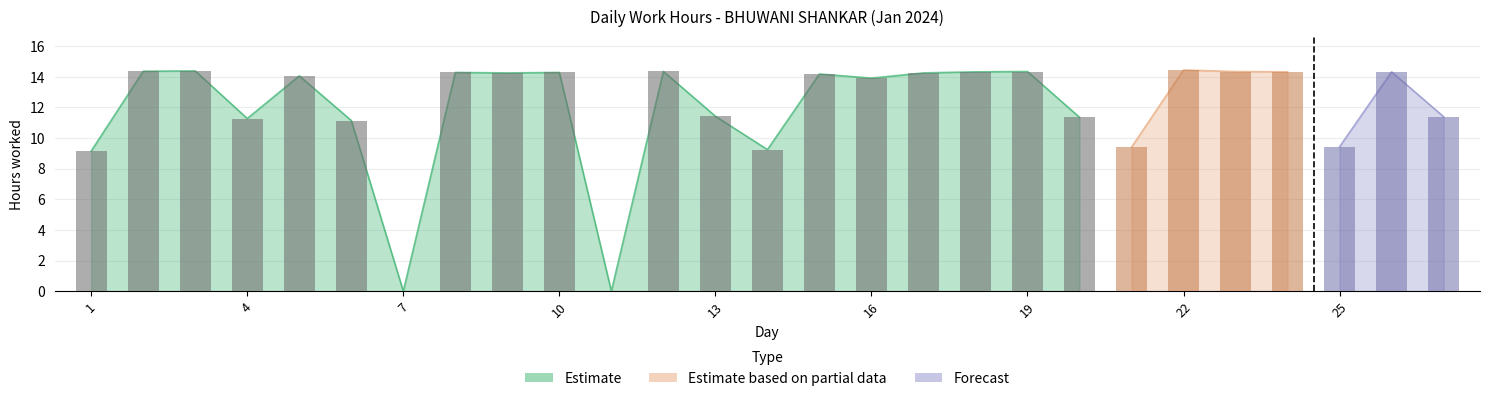

Between 19 and 11, which is larger?

19